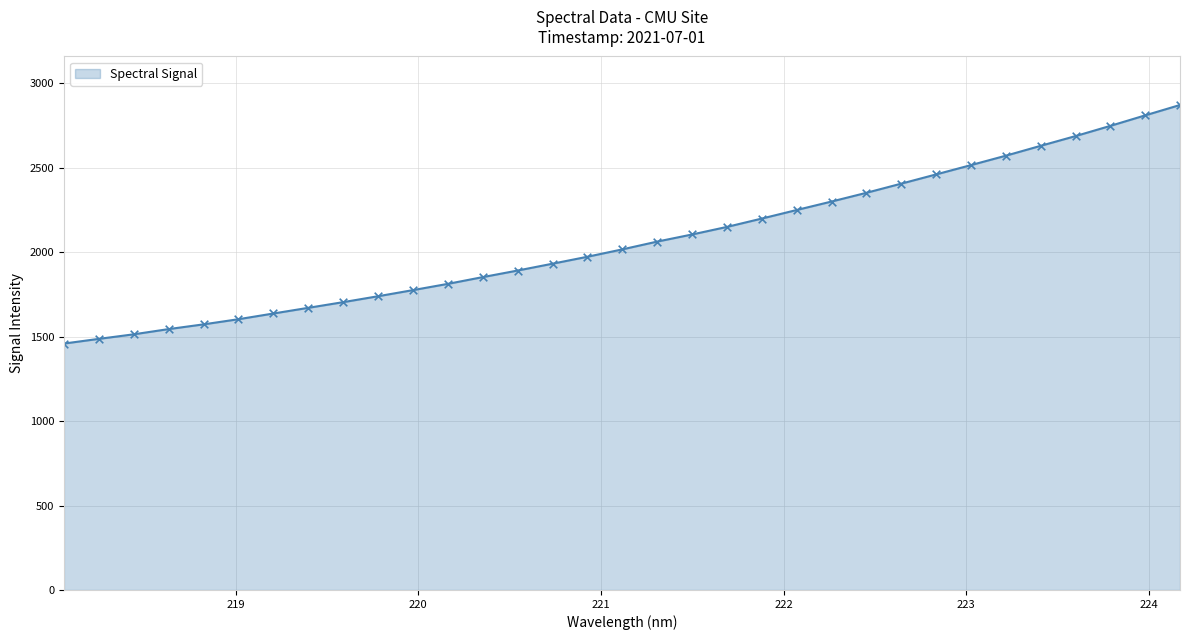

What is the maximum value shown in the chart?

2871.9